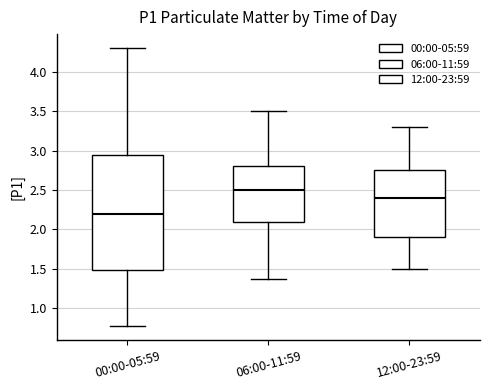

Reading left to right, read every box against the y-axis: the position of its median line, the range the box covers, and the ends of its whiskers. The values are not printed on the chart, so give them approximately, as read against the axis.

00:00-05:59: median 2.20, box 1.50 to 2.95, whiskers 0.75 to 4.30
06:00-11:59: median 2.50, box 2.10 to 2.80, whiskers 1.35 to 3.50
12:00-23:59: median 2.40, box 1.90 to 2.75, whiskers 1.50 to 3.30